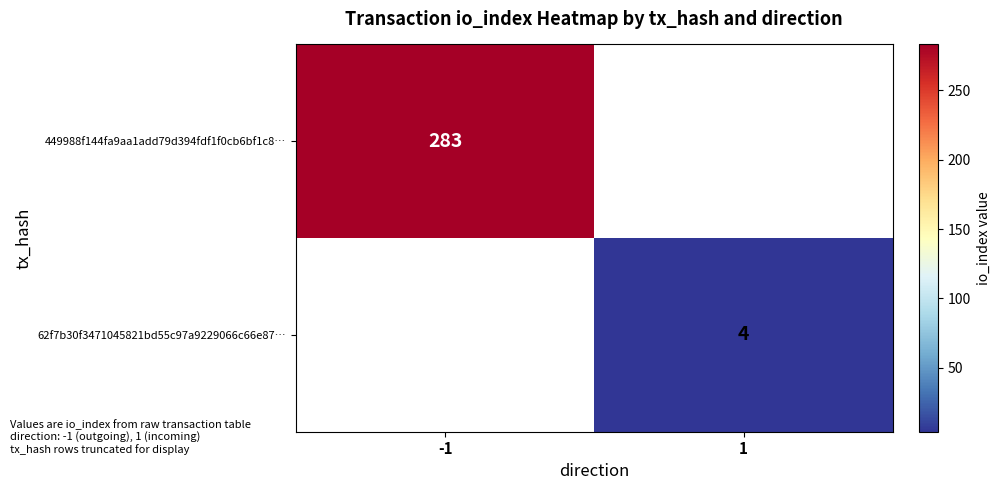

At how many categories does at least one series exceed 189?

1